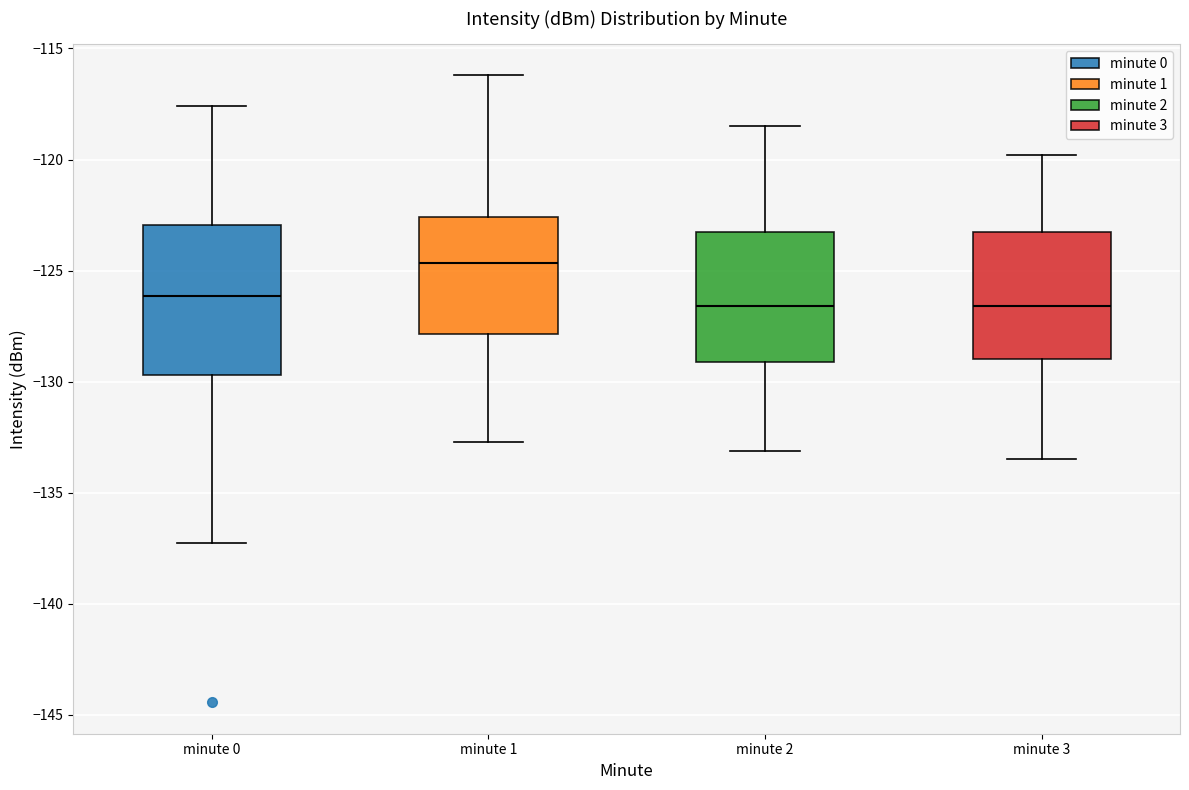

Reading left to right, transcribe this box plot: for each box, give where its median line is, the range the box spans, and where its two whiskers end, as read against the y-axis. The values are not printed on the chart, so give them approximately, as read against the axis.

minute 0: median -126.0, box -129.5 to -123.0, whiskers -137.5 to -117.5
minute 1: median -124.5, box -128.0 to -122.5, whiskers -132.5 to -116.0
minute 2: median -126.5, box -129.0 to -123.5, whiskers -133.0 to -118.5
minute 3: median -126.5, box -129.0 to -123.5, whiskers -133.5 to -120.0